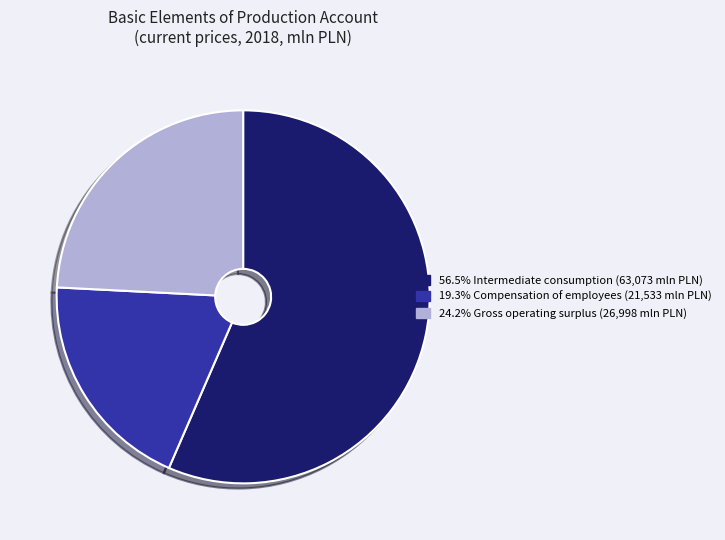

Is the sum of 19.3% Compensation of employees (21,533 mln PLN) and 56.5% Intermediate consumption (63,073 mln PLN) greater than half?

Yes